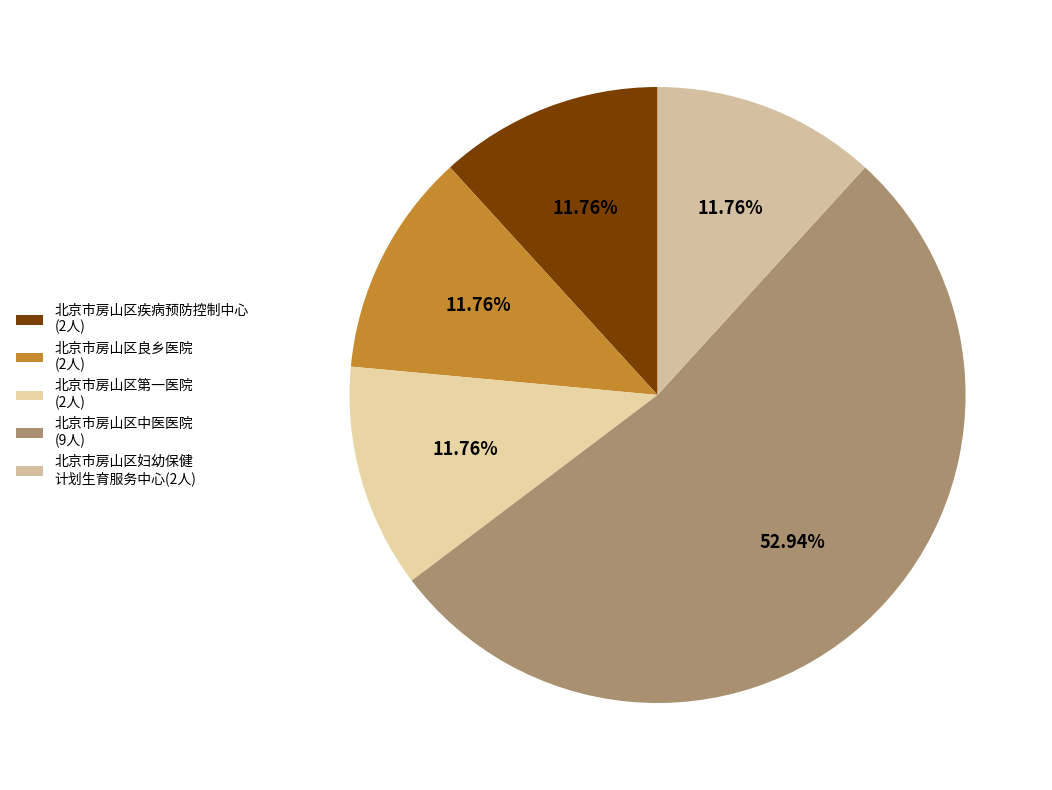

How many slices are in this pie chart?

5